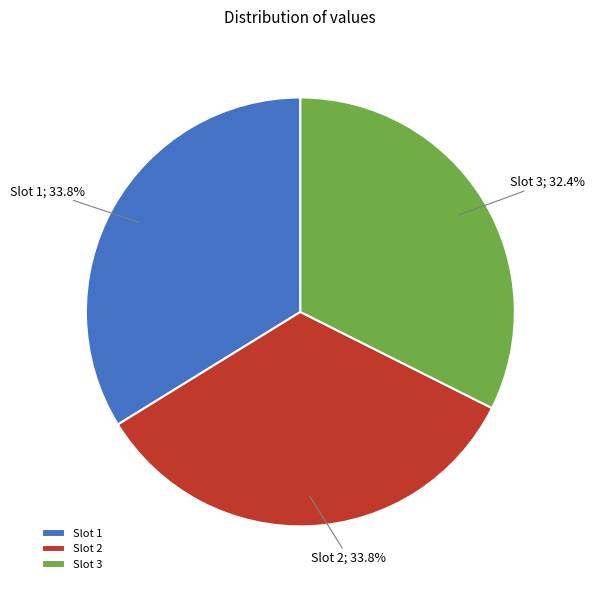

Which category has the smallest portion of the pie?

Slot 3